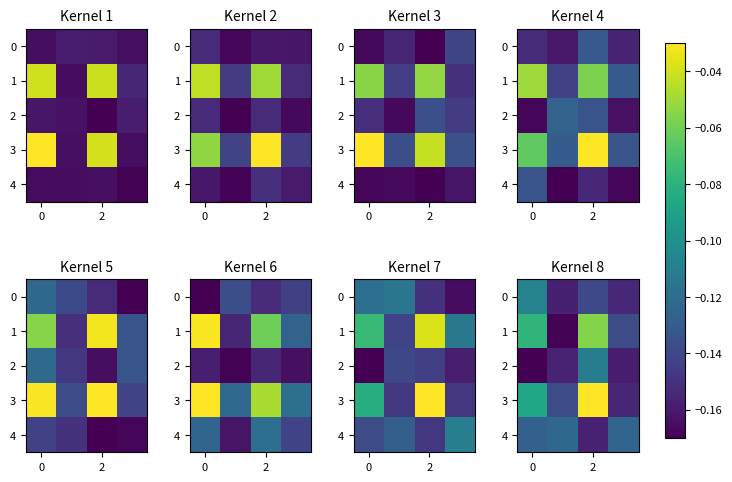

Is the value of 0 at 2 greater than the value of 3 at 2?

No